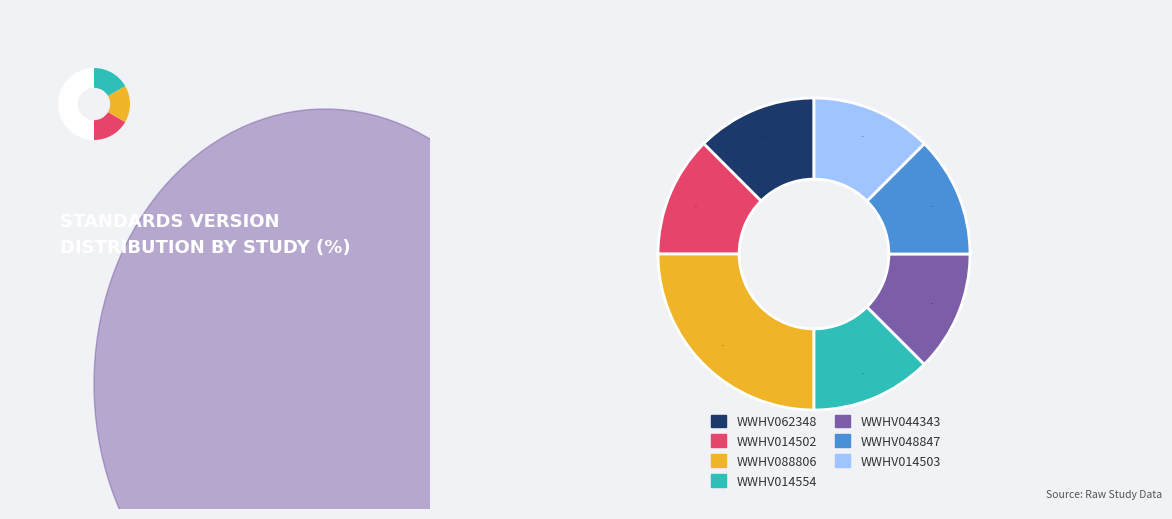

To the nearest percent, what is the difference between the largest and smallest slice percentages?

12%